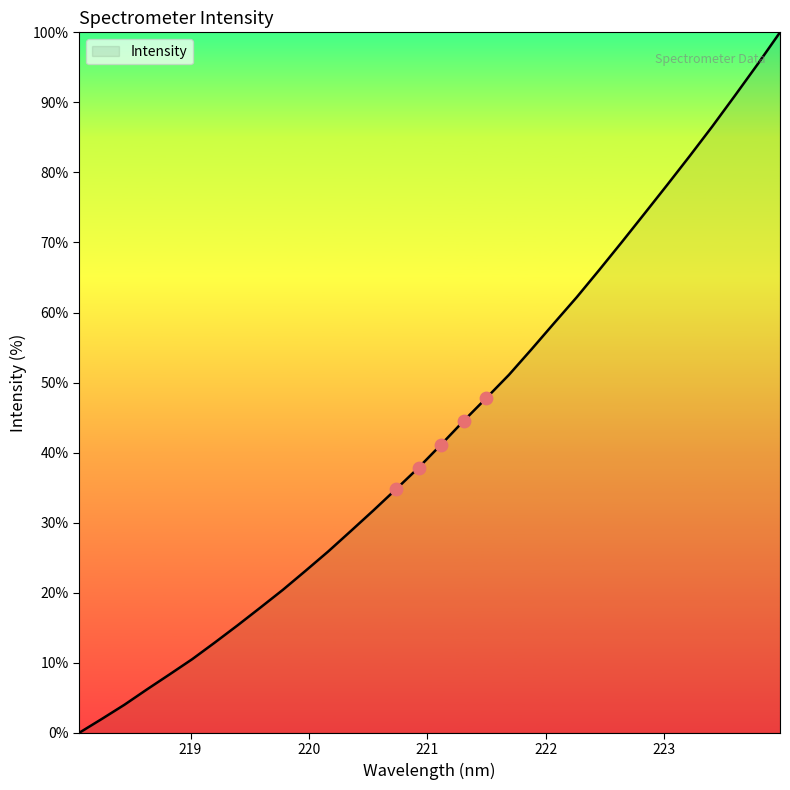

What is the greatest value displayed?

100.0